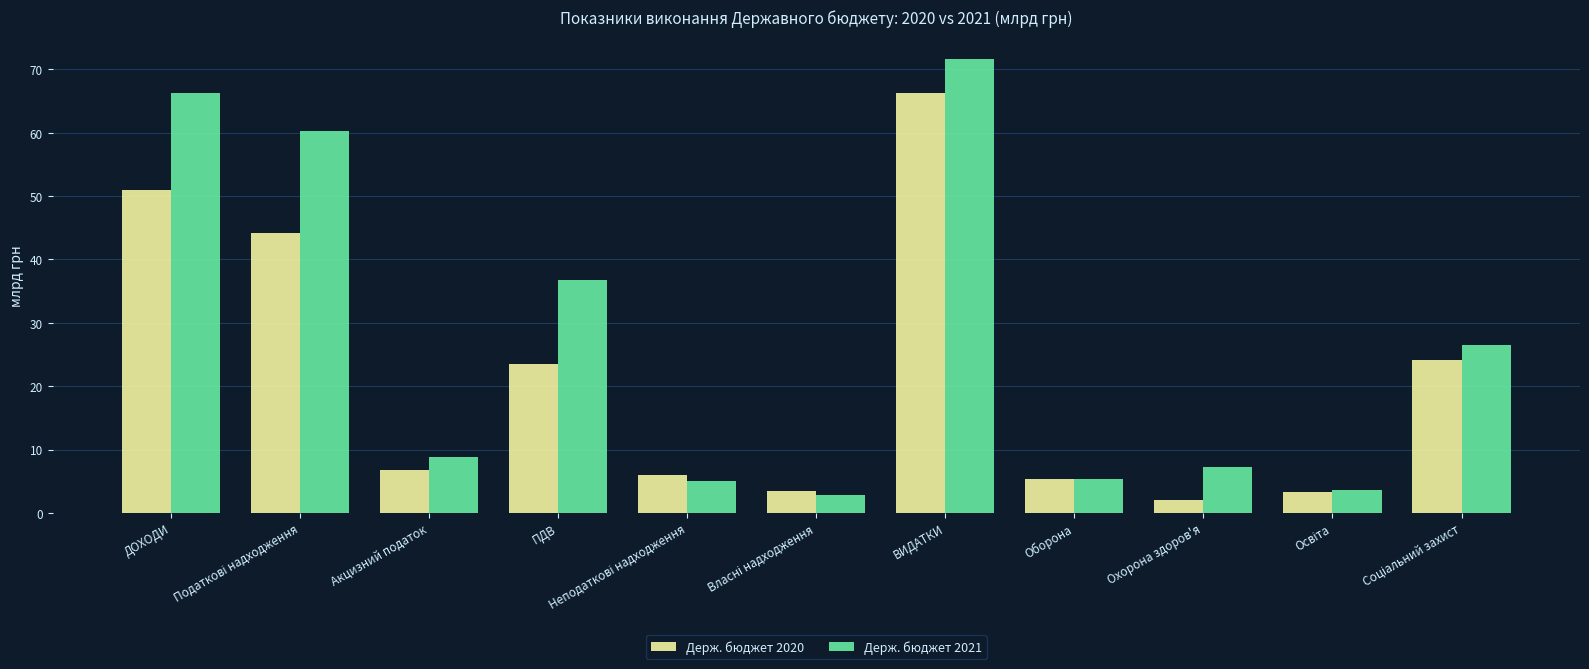

Between ПДВ and Охорона здоров'я, which series saw the biggest shift?

Держ. бюджет 2021